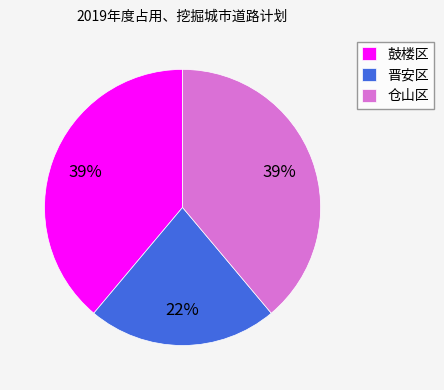

The 鼓楼区 slice represents 47% of the pie. True or false?

False